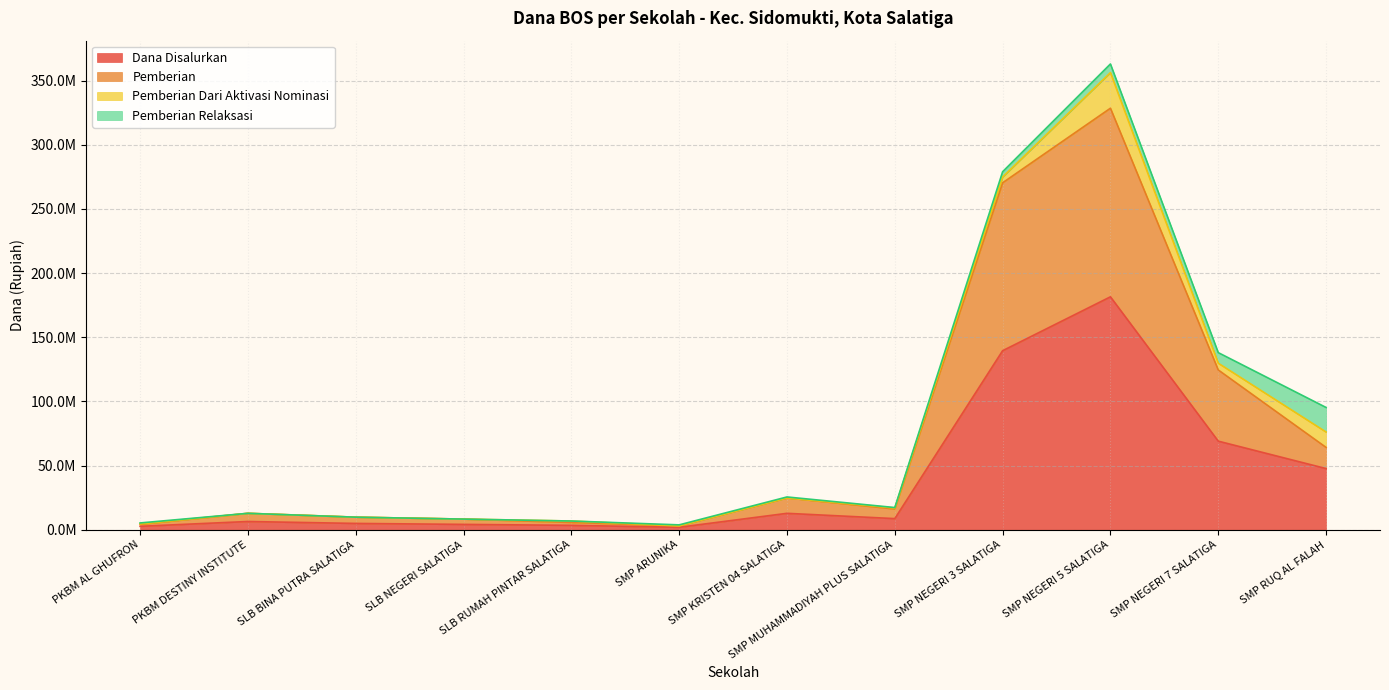

Is it true that Dana Disalurkan equals 2625000 at PKBM AL GHUFRON?

True